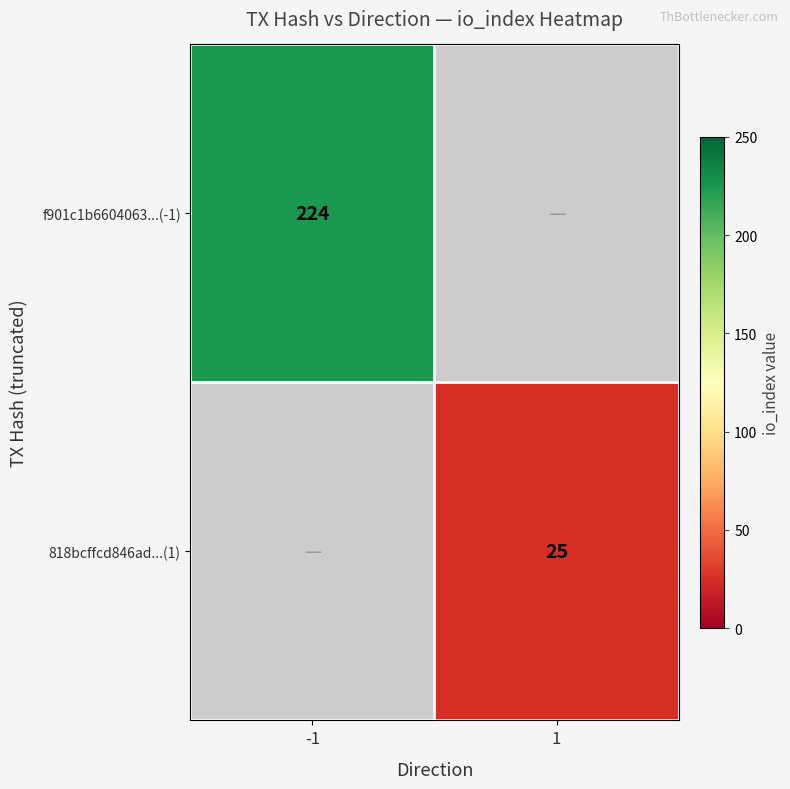

At how many categories does at least one series exceed 123?

1